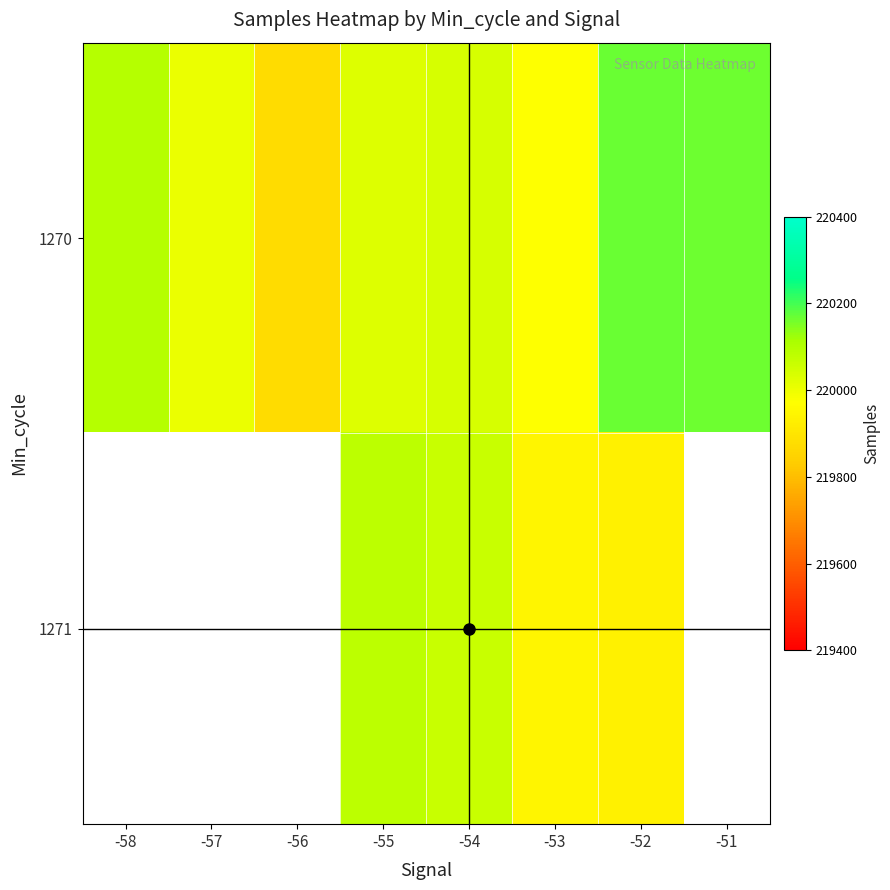

At how many categories does at least one series exceed 220076?

4